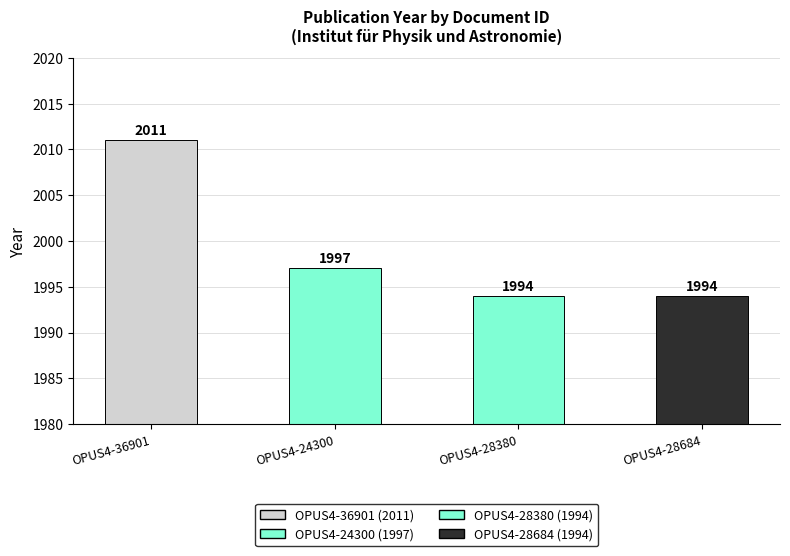

Reading left to right, list all the values displayed in this chart.

OPUS4-36901=2011	OPUS4-24300=1997	OPUS4-28380=1994	OPUS4-28684=1994